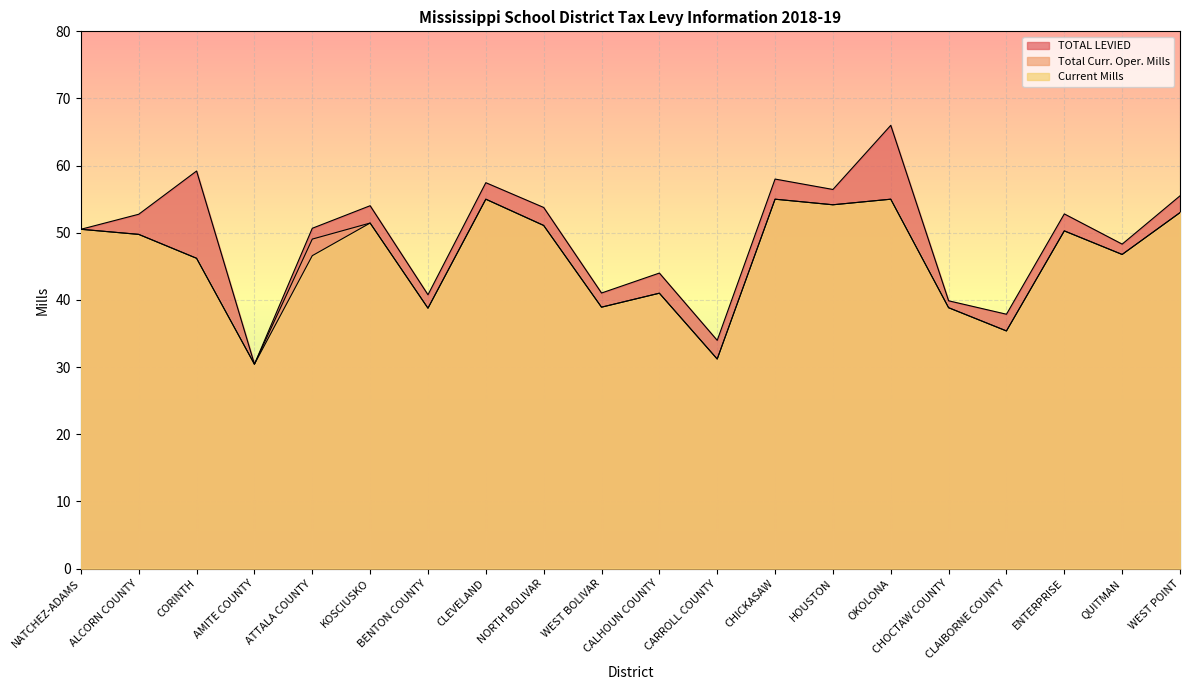

Which category has the highest value in the TOTAL LEVIED series?

OKOLONA